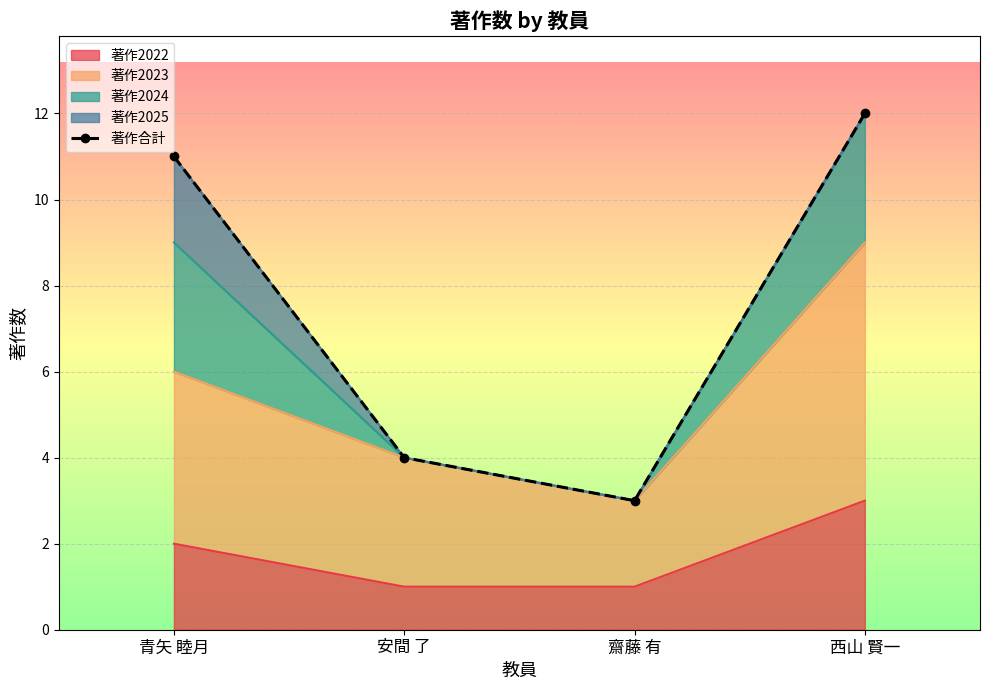

The value of 著作2024 at 安間 了 is 2. True or false?

False